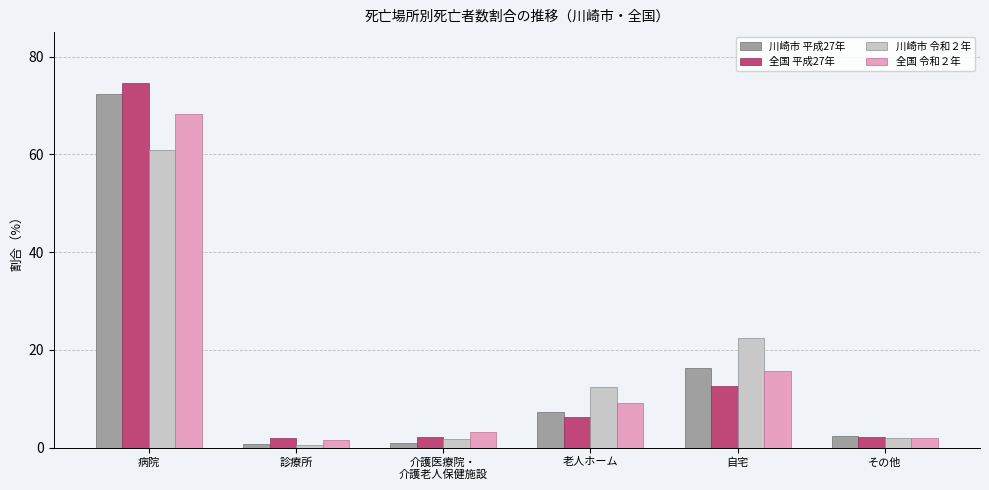

What is the label of the 5th bar from the left?

自宅